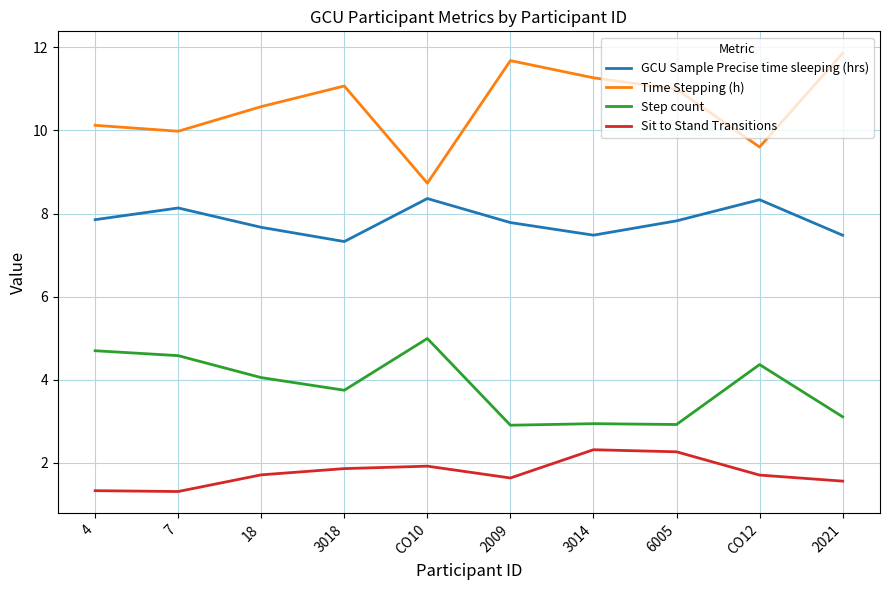

Is it true that Step count equals 5.0 at 2021?

False